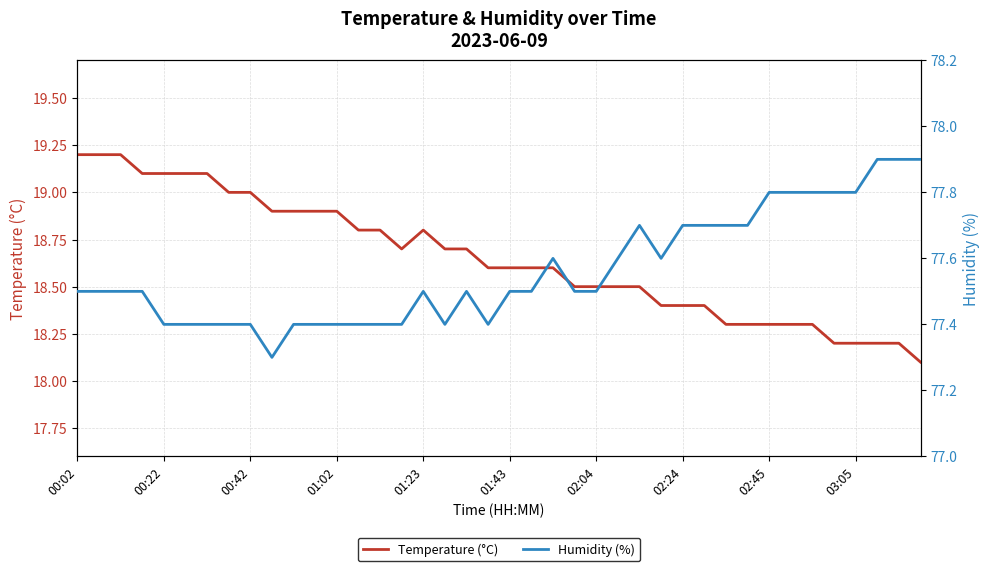

What is the average value of the Temperature (°C) series?

18.7